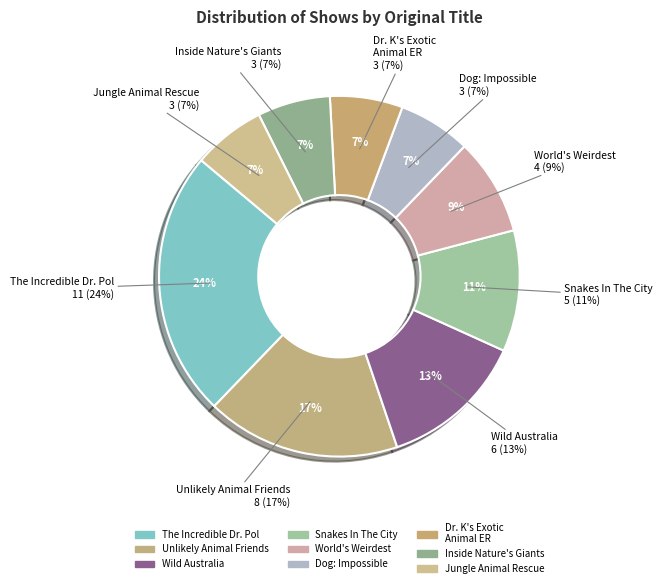

What is the change in value from Unlikely Animal Friends to Snakes In The City?

-3